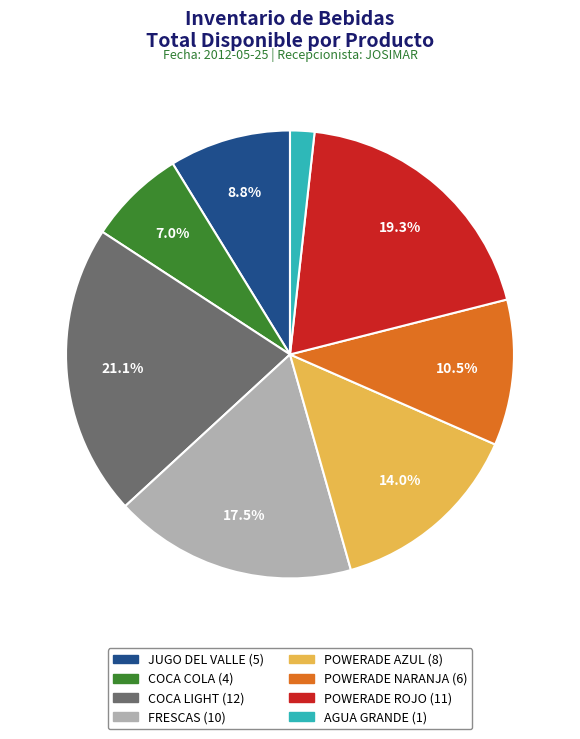

How much of the chart is everything except COCA COLA?

93.0%